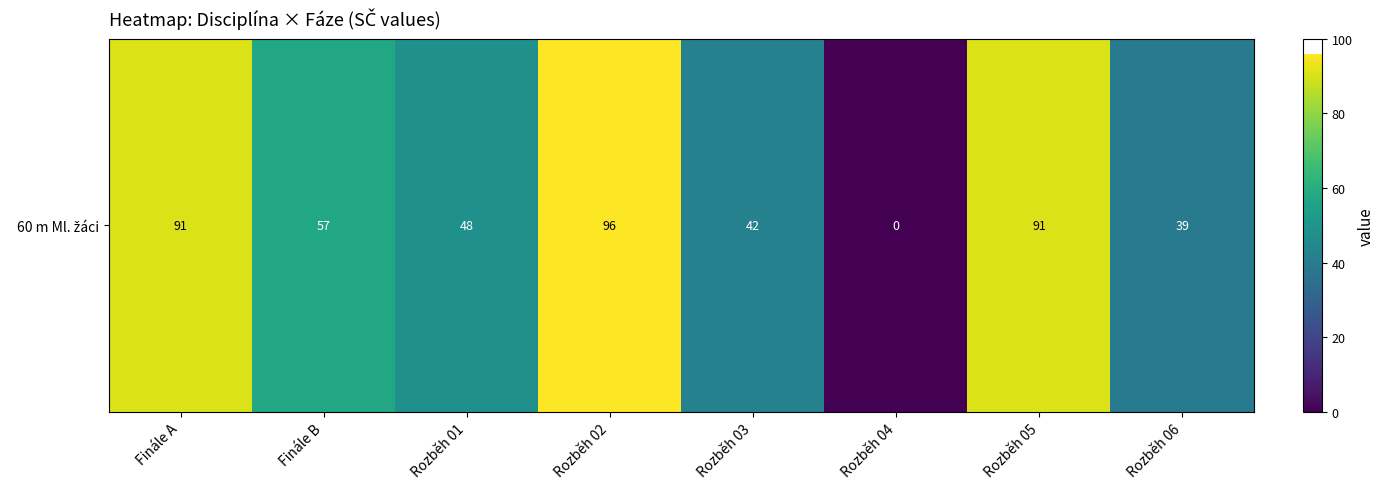

List the labels in order of value, largest first.

Rozběh 02, Finále A, Rozběh 05, Finále B, Rozběh 01, Rozběh 03, Rozběh 06, Rozběh 04